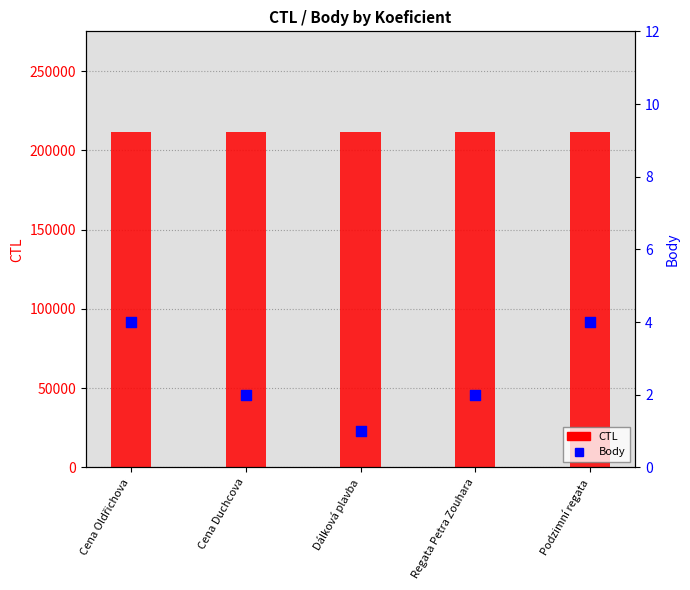

At which category is the sum across all series the highest?

Podzimní regata